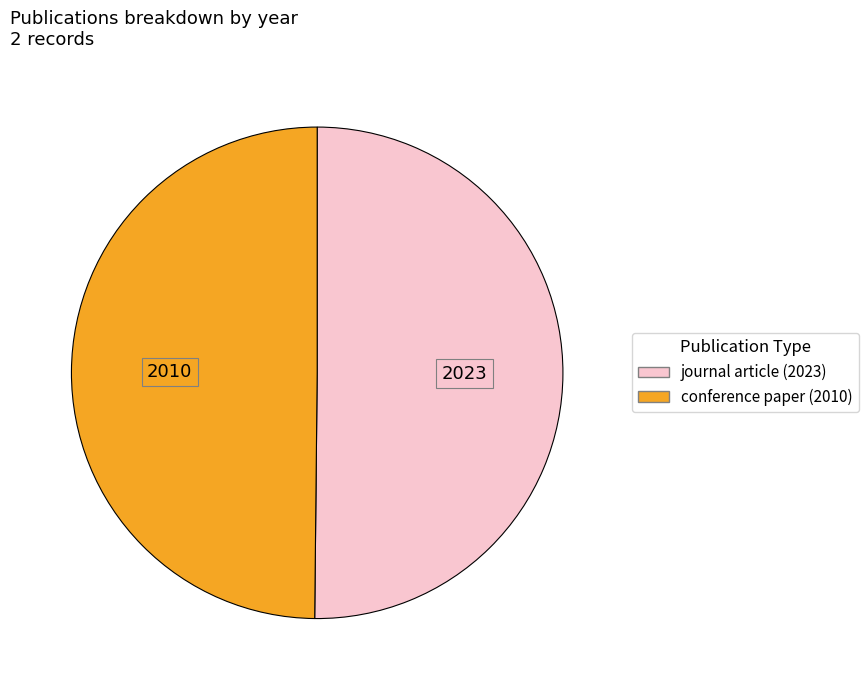

Approximately how many times larger is the value at journal article (2023) compared to conference paper (2010)?

1.0